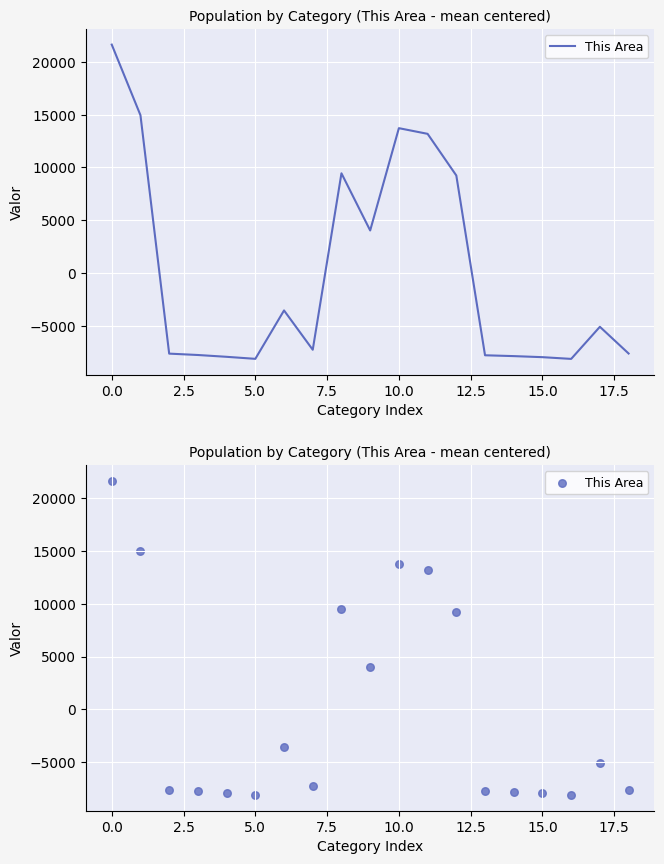

What is the change in value from −2.5 to 20.0?

-17560.0